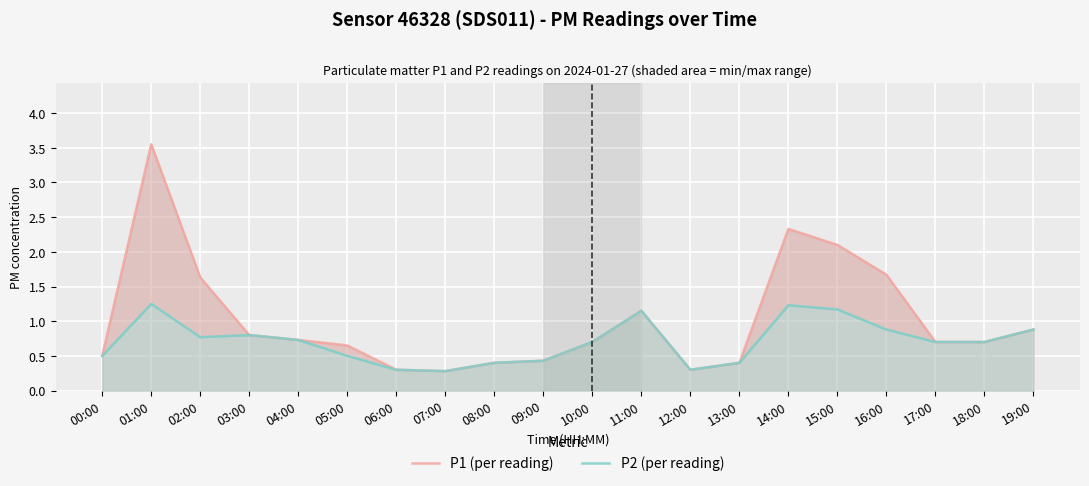

Where is the first local minimum for P1 (per reading)?

07:00